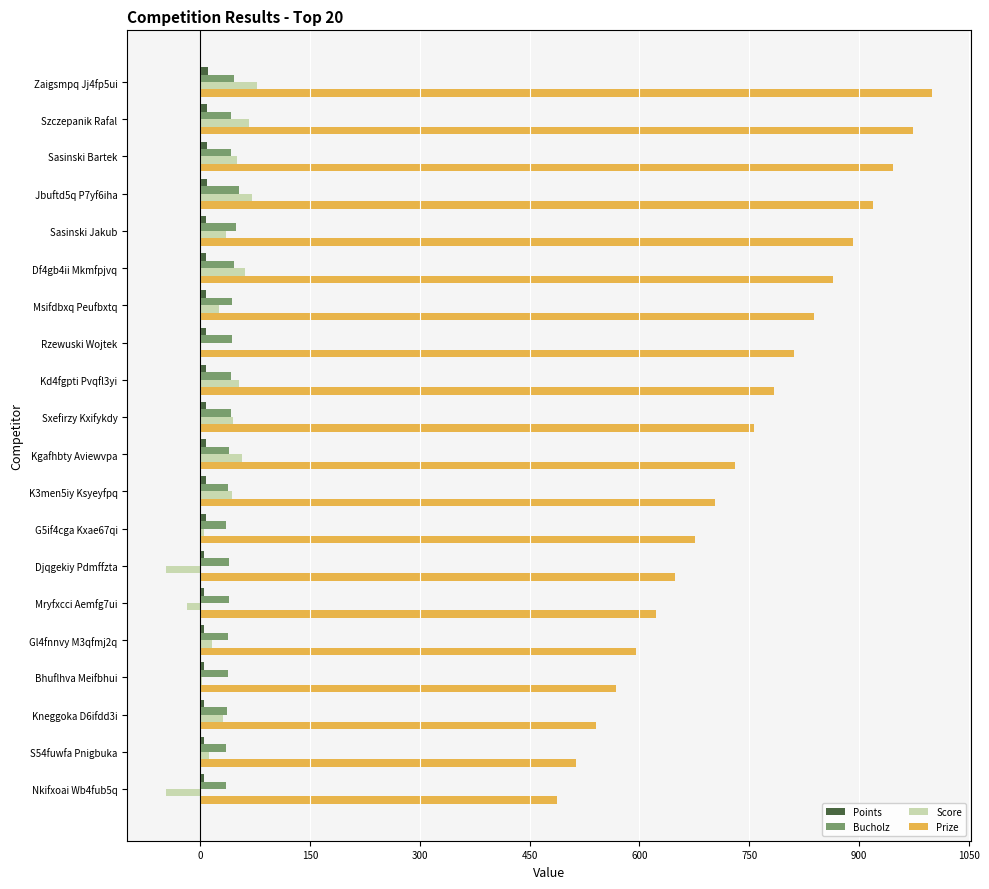

The Score series shows 50 at Sasinski Bartek. True or false?

True